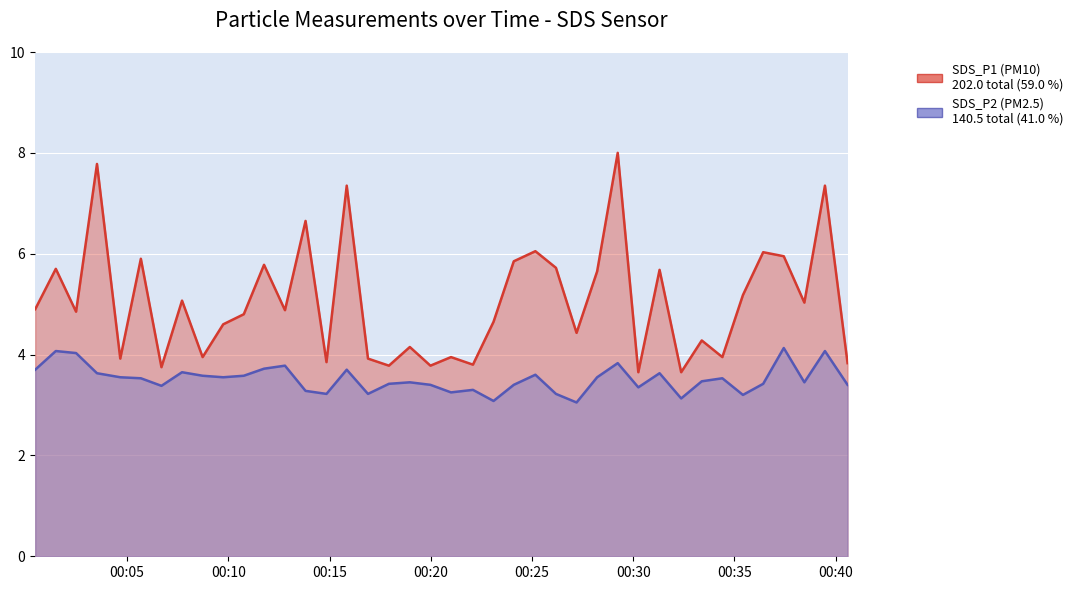

Between 2021/07/19 00:32:22 and 2021/07/19 00:40:35, which series saw the biggest shift?

SDS_P2 (PM2.5)